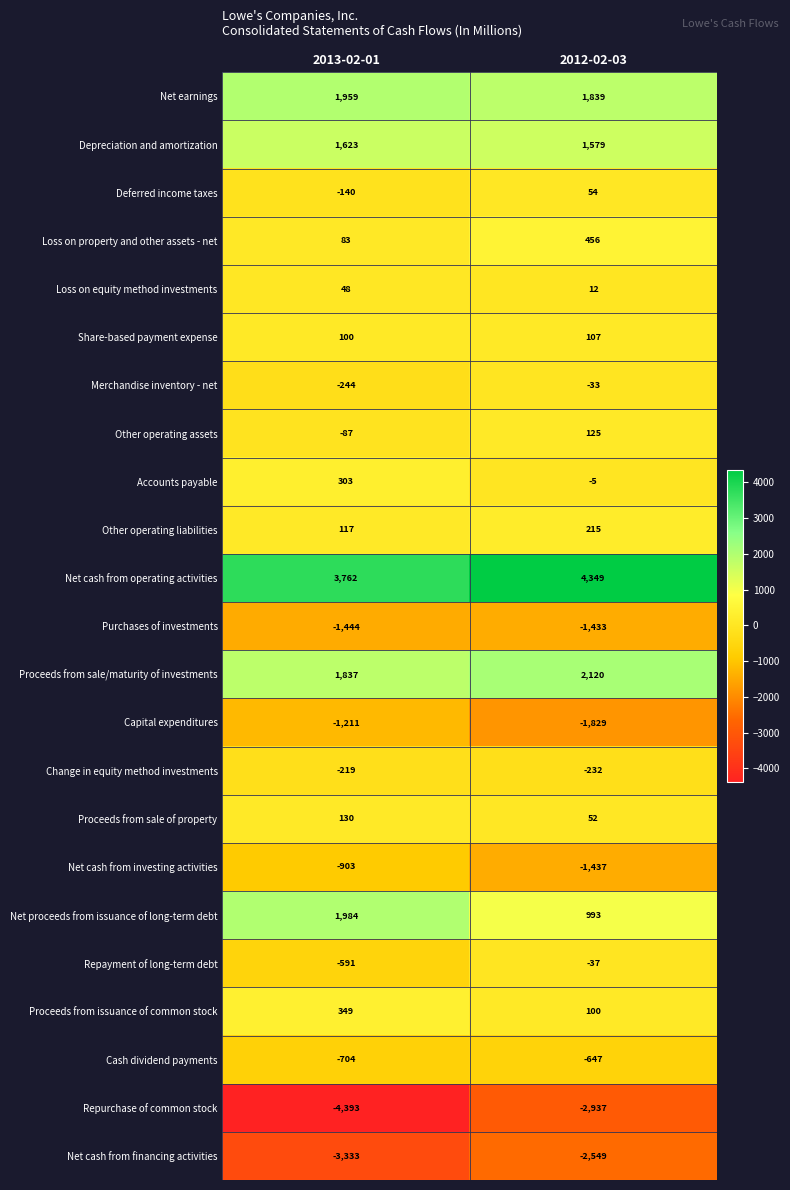

Between 2013-02-01 and 2012-02-03, which series saw the biggest shift?

Repurchase of common stock